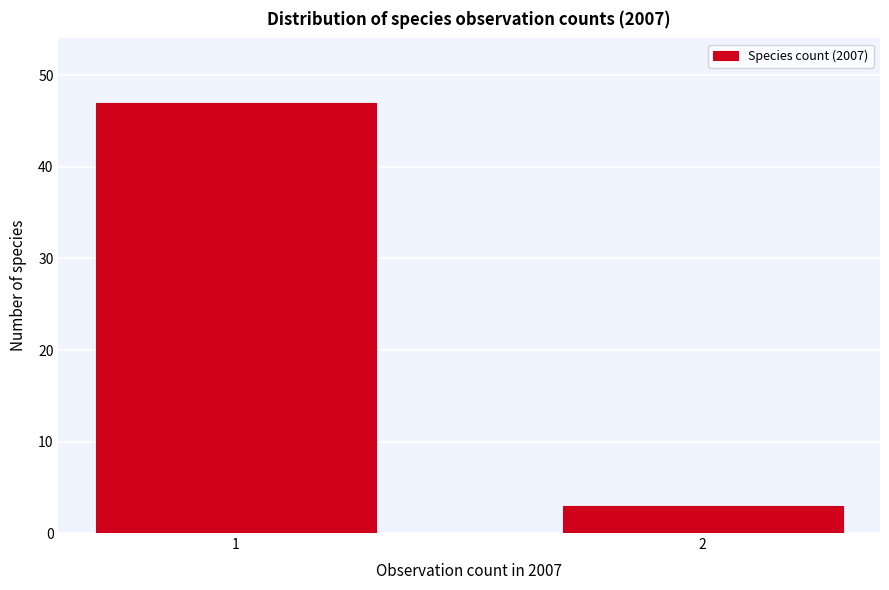

Reading left to right, what are all the values shown in this chart?

1=47	2=3